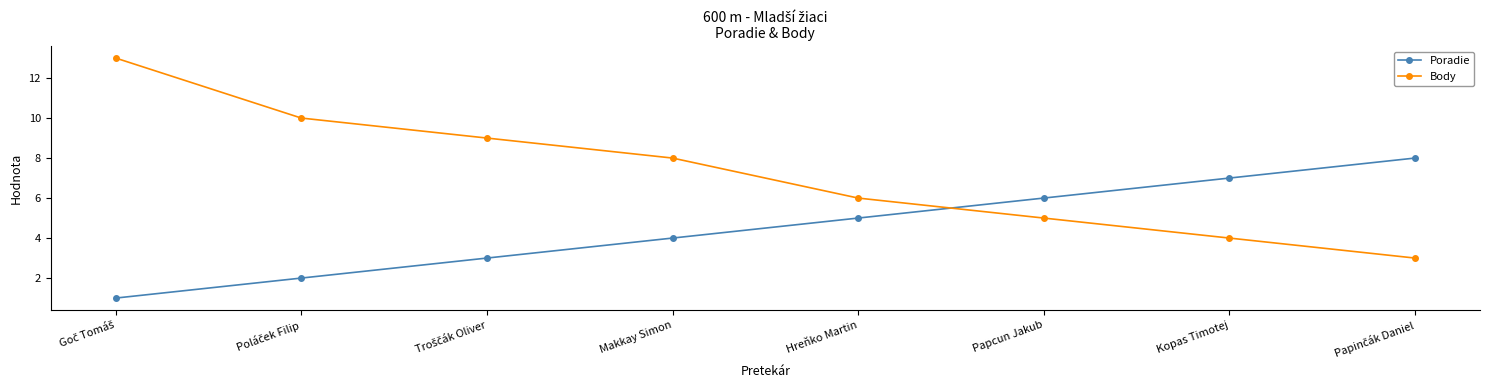

Reading right to left, what are all the values shown in this chart?

Poradie: 8	7	6	5	4	3	2	1
Body: 3	4	5	6	8	9	10	13